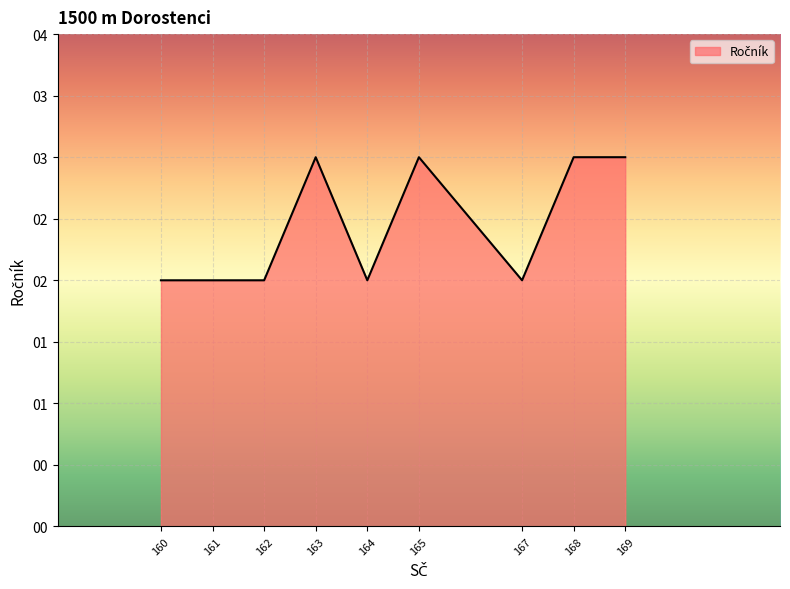

Does the chart have visible grid lines?

Yes